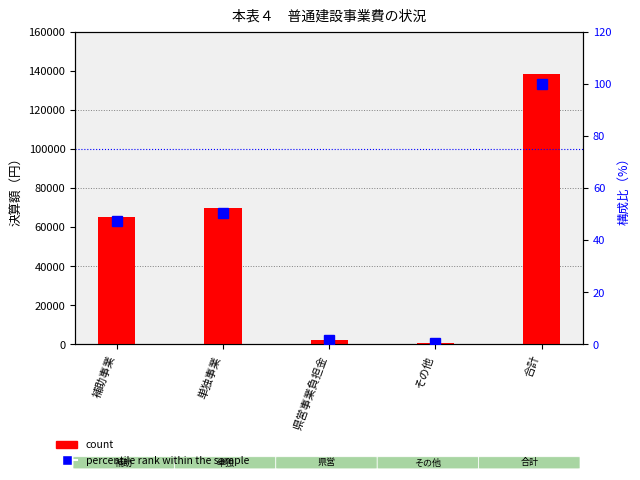

List the labels in order of percentile rank within the sample value, smallest first.

その他, 県営事業負担金, 補助事業, 単独事業, 合計